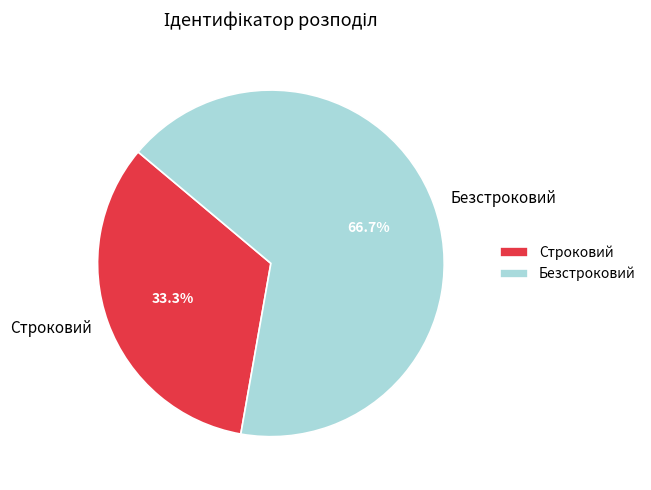

Rank the categories by value from lowest to highest.

Строковий, Безстроковий